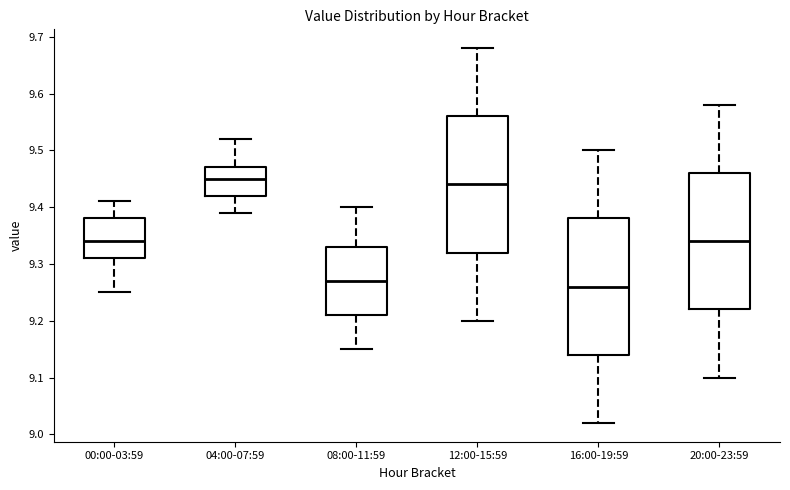

Reading left to right, transcribe this box plot: for each box, give where its median line is, the range the box spans, and where its two whiskers end, as read against the y-axis. The values are not printed on the chart, so give them approximately, as read against the axis.

00:00-03:59: median 9.34, box 9.31 to 9.38, whiskers 9.25 to 9.41
04:00-07:59: median 9.45, box 9.42 to 9.47, whiskers 9.39 to 9.52
08:00-11:59: median 9.27, box 9.21 to 9.33, whiskers 9.15 to 9.40
12:00-15:59: median 9.44, box 9.32 to 9.56, whiskers 9.20 to 9.68
16:00-19:59: median 9.26, box 9.14 to 9.38, whiskers 9.02 to 9.50
20:00-23:59: median 9.34, box 9.22 to 9.46, whiskers 9.10 to 9.58